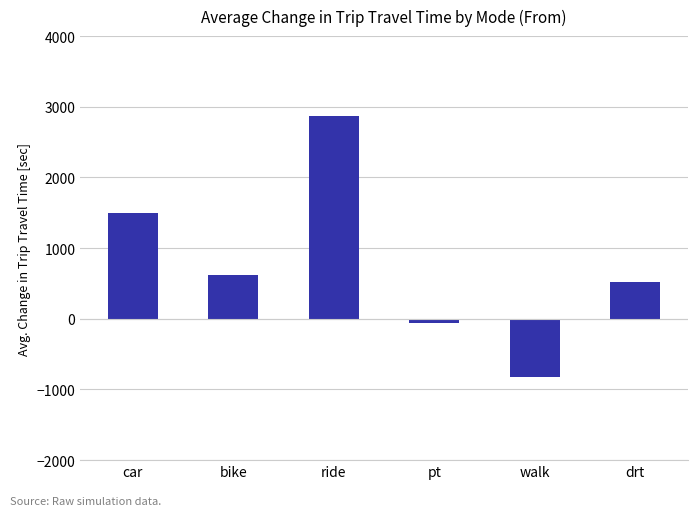

List the labels in order of value, smallest first.

walk, pt, drt, bike, car, ride